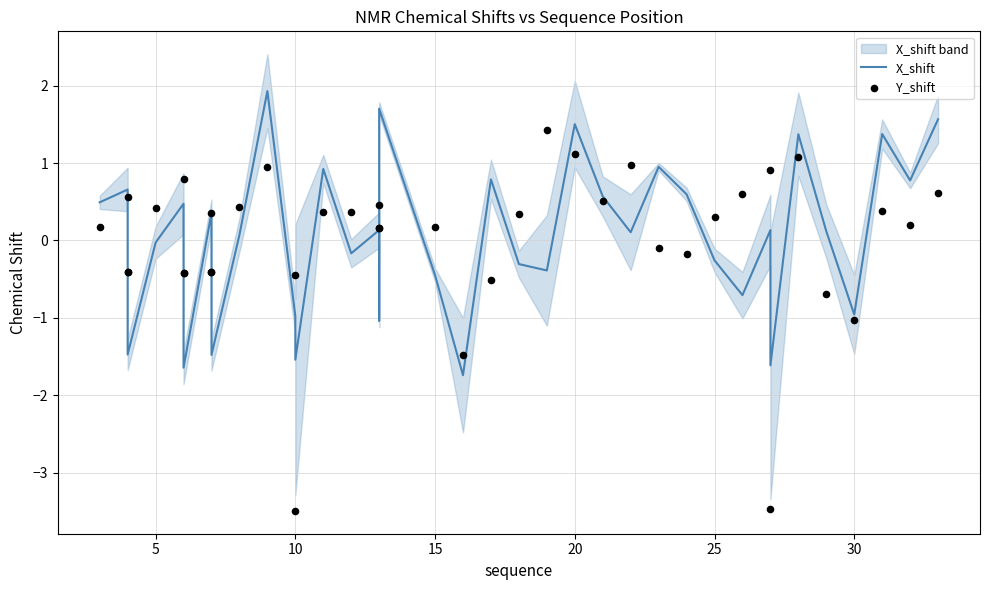

At how many categories does at least one series exceed 1?

7